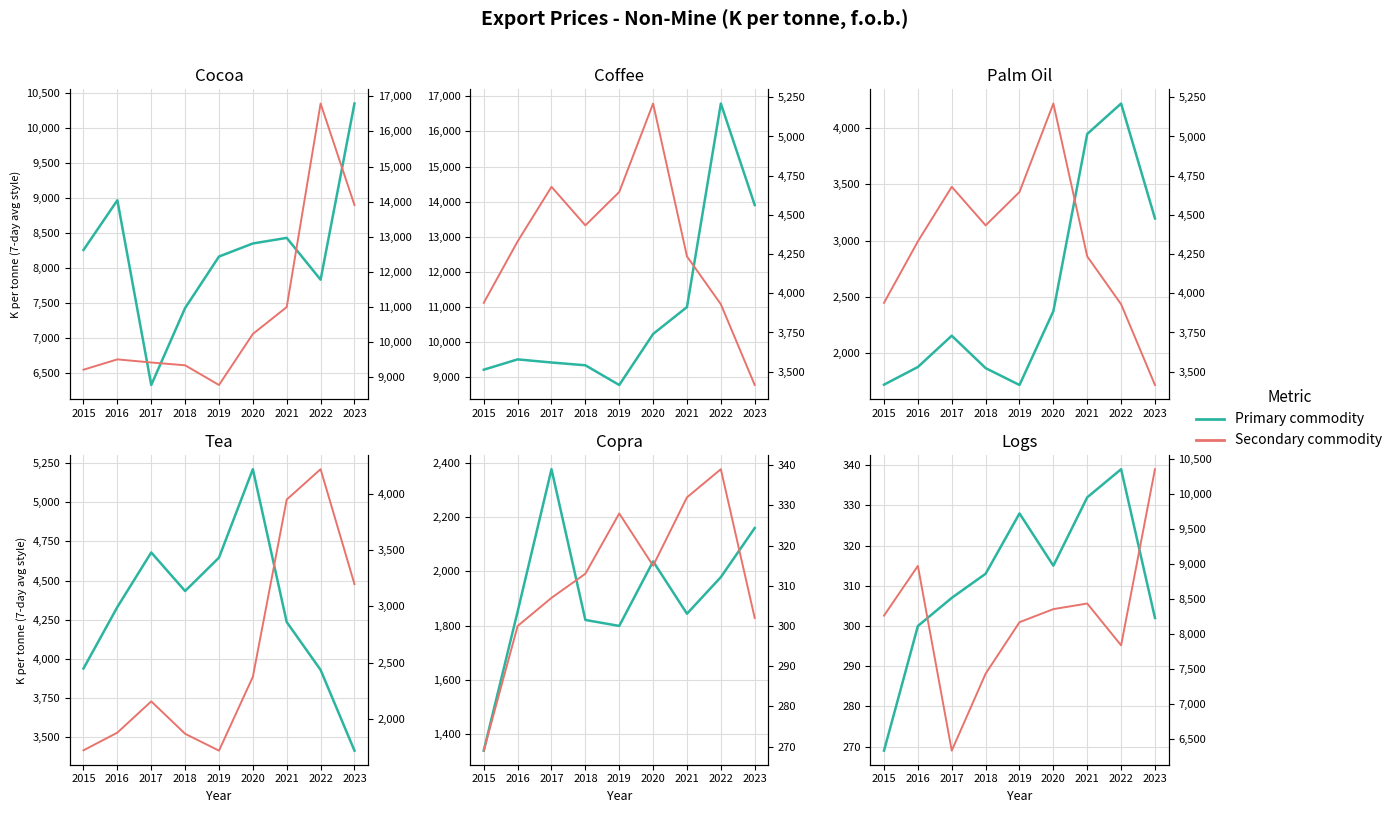

True or false: Logs and Cocoa cross at least once.

False